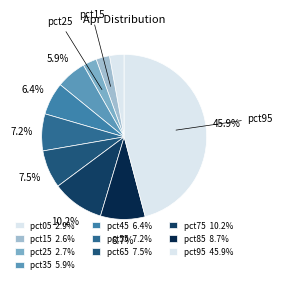

The pct25 slice represents 3% of the pie. True or false?

True